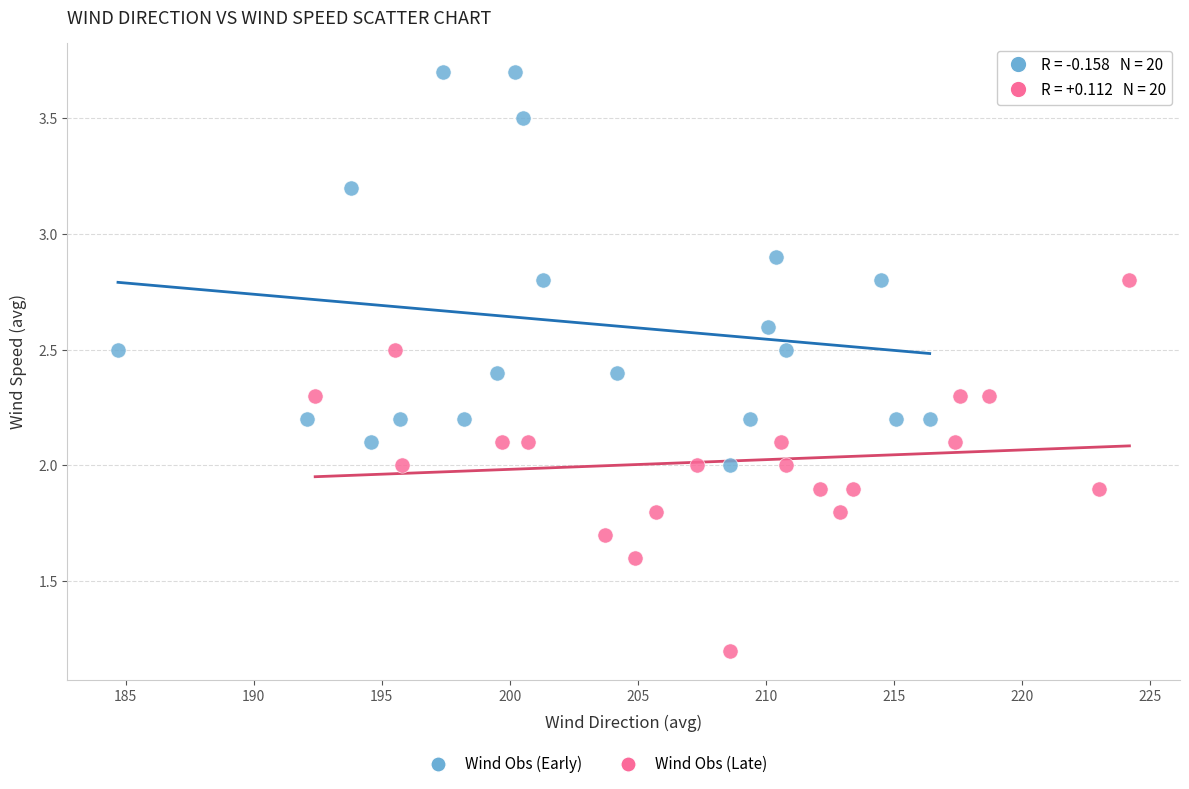

Which series reaches the maximum Y coordinate?

Wind Obs (Early)